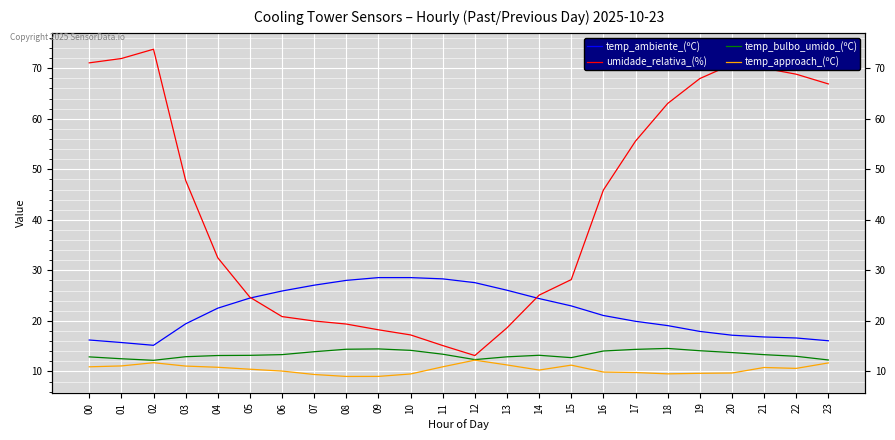

The value of umidade_relativa_(%) at 19 is 118.7. True or false?

False